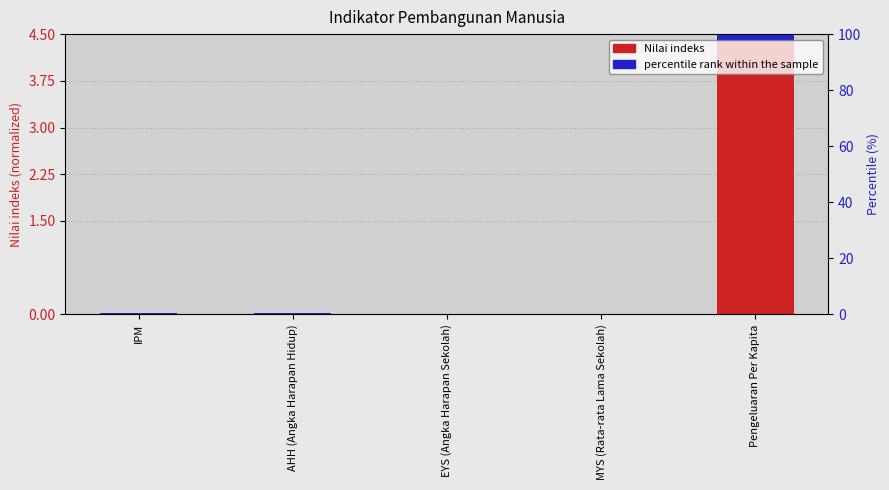

What is the spread (max minus min) of values at AHH (Angka Harapan Hidup)?

0.1